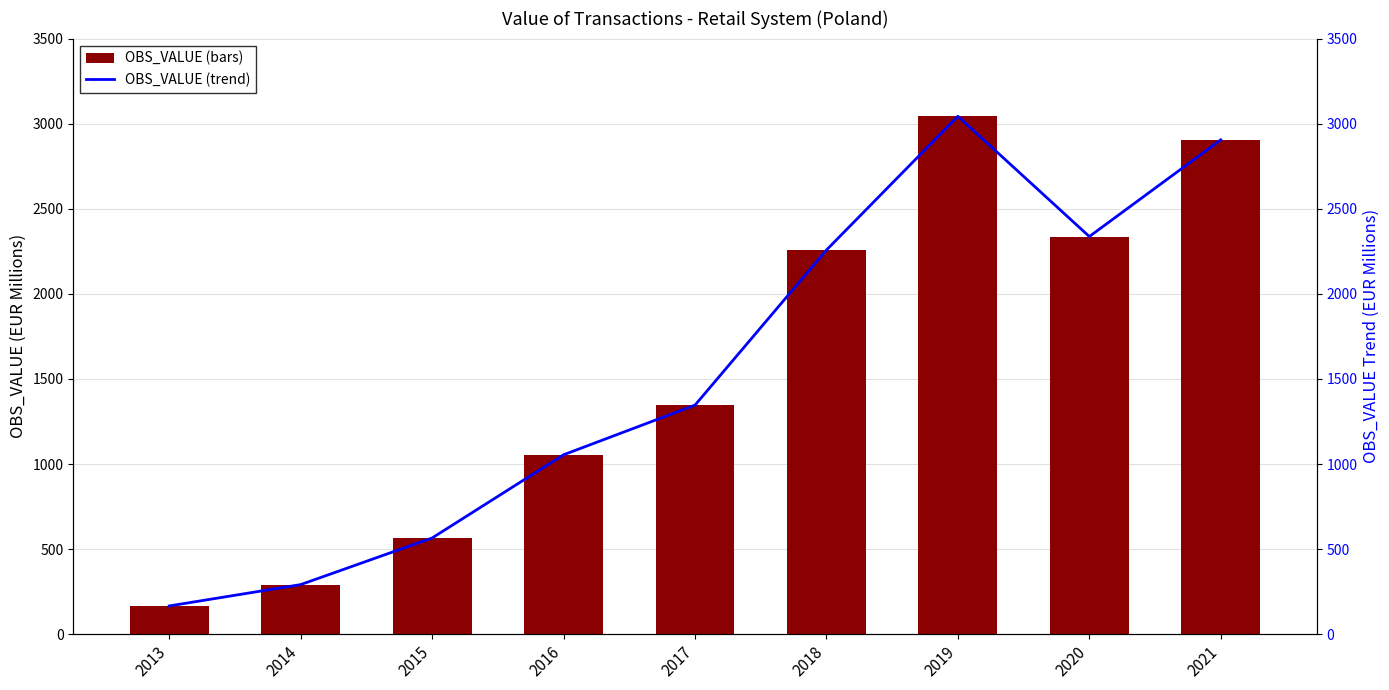

At how many categories does at least one series exceed 2294?

3